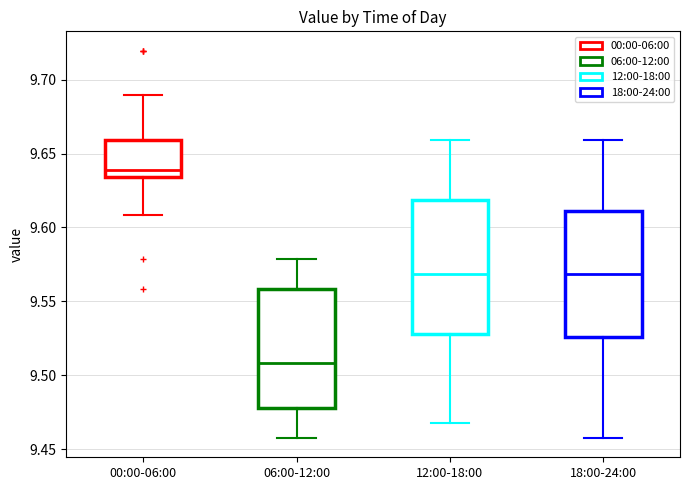

Which box has the highest median line?

00:00-06:00